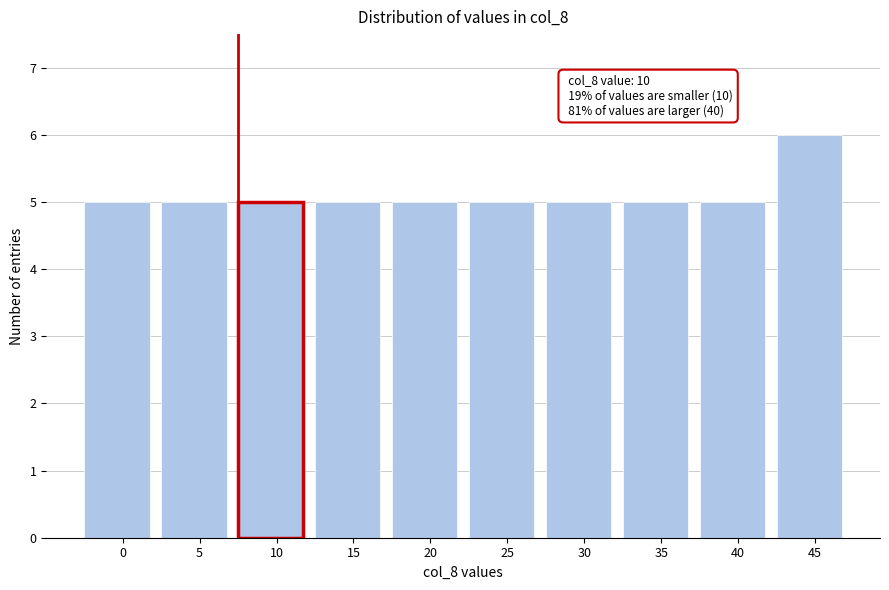

Reading right to left, list all the values displayed in this chart.

6	5	5	5	5	5	5	5	5	5